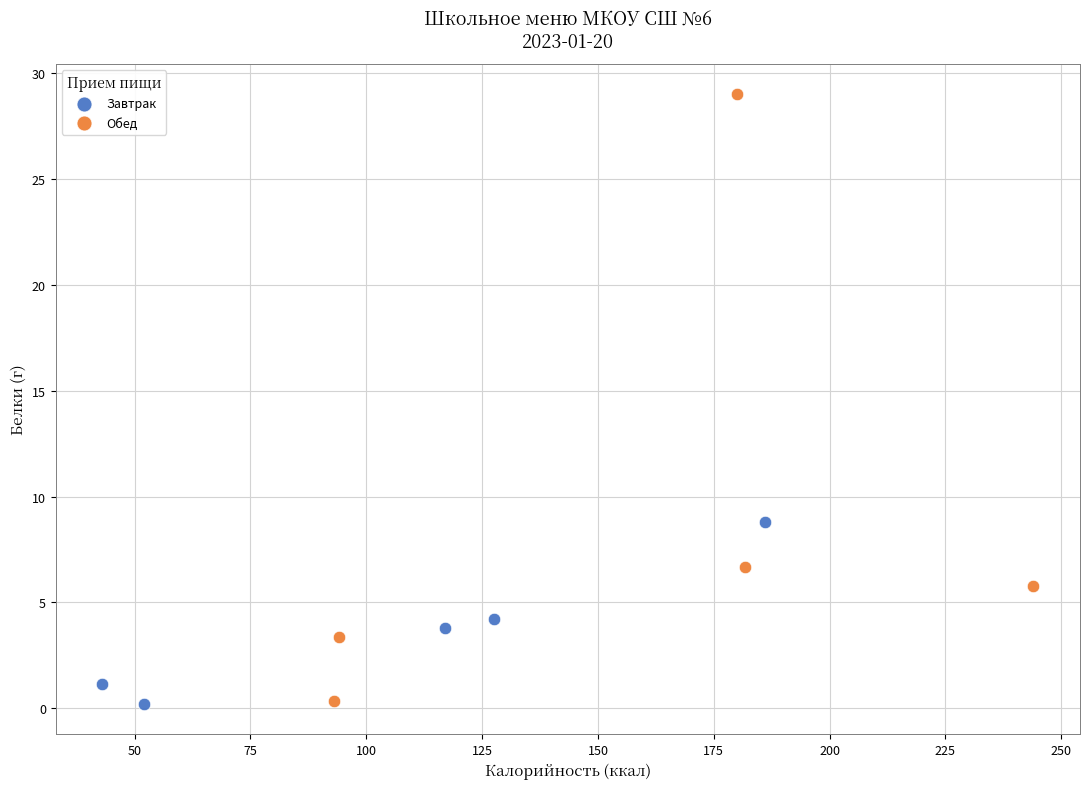

Which series has the widest spread of Y values?

Обед